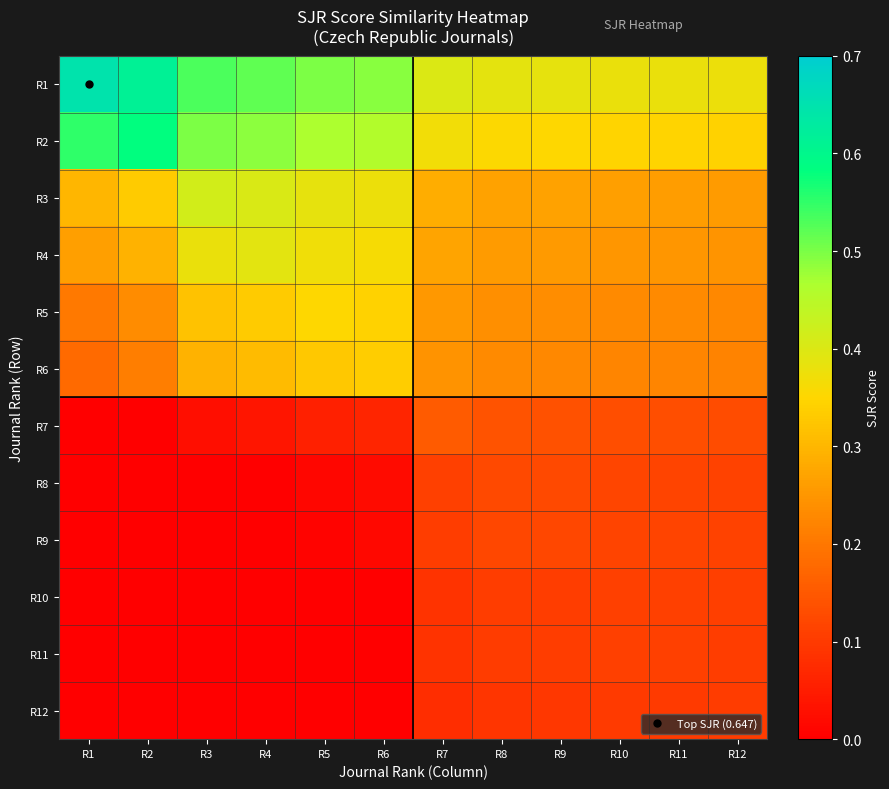

Reading left to right, what are all the values shown in this chart?

R1: R1=0.6	R2=0.6	R3=0.5	R4=0.5	R5=0.5	R6=0.5	R7=0.4	R8=0.4	R9=0.4	R10=0.4	R11=0.4	R12=0.4
R2: R1=0.6	R2=0.6	R3=0.5	R4=0.5	R5=0.5	R6=0.5	R7=0.4	R8=0.4	R9=0.4	R10=0.3	R11=0.3	R12=0.3
R3: R1=0.3	R2=0.3	R3=0.4	R4=0.4	R5=0.4	R6=0.4	R7=0.3	R8=0.3	R9=0.3	R10=0.3	R11=0.3	R12=0.3
R4: R1=0.3	R2=0.3	R3=0.4	R4=0.4	R5=0.4	R6=0.4	R7=0.3	R8=0.3	R9=0.3	R10=0.3	R11=0.3	R12=0.2
R5: R1=0.2	R2=0.2	R3=0.3	R4=0.3	R5=0.4	R6=0.3	R7=0.3	R8=0.2	R9=0.2	R10=0.2	R11=0.2	R12=0.2
R6: R1=0.2	R2=0.2	R3=0.3	R4=0.3	R5=0.3	R6=0.3	R7=0.2	R8=0.2	R9=0.2	R10=0.2	R11=0.2	R12=0.2
R7: R1=0.0	R2=0.0	R3=0.0	R4=0.0	R5=0.1	R6=0.1	R7=0.2	R8=0.1	R9=0.1	R10=0.1	R11=0.1	R12=0.1
R8: R1=0.0	R2=0.0	R3=0.0	R4=0.0	R5=0.0	R6=0.0	R7=0.1	R8=0.1	R9=0.1	R10=0.1	R11=0.1	R12=0.1
R9: R1=0.0	R2=0.0	R3=0.0	R4=0.0	R5=0.0	R6=0.0	R7=0.1	R8=0.1	R9=0.1	R10=0.1	R11=0.1	R12=0.1
R10: R1=0.0	R2=0.0	R3=0.0	R4=0.0	R5=0.0	R6=0.0	R7=0.1	R8=0.1	R9=0.1	R10=0.1	R11=0.1	R12=0.1
R11: R1=0.0	R2=0.0	R3=0.0	R4=0.0	R5=0.0	R6=0.0	R7=0.1	R8=0.1	R9=0.1	R10=0.1	R11=0.1	R12=0.1
R12: R1=0.0	R2=0.0	R3=0.0	R4=0.0	R5=0.0	R6=0.0	R7=0.1	R8=0.1	R9=0.1	R10=0.1	R11=0.1	R12=0.1